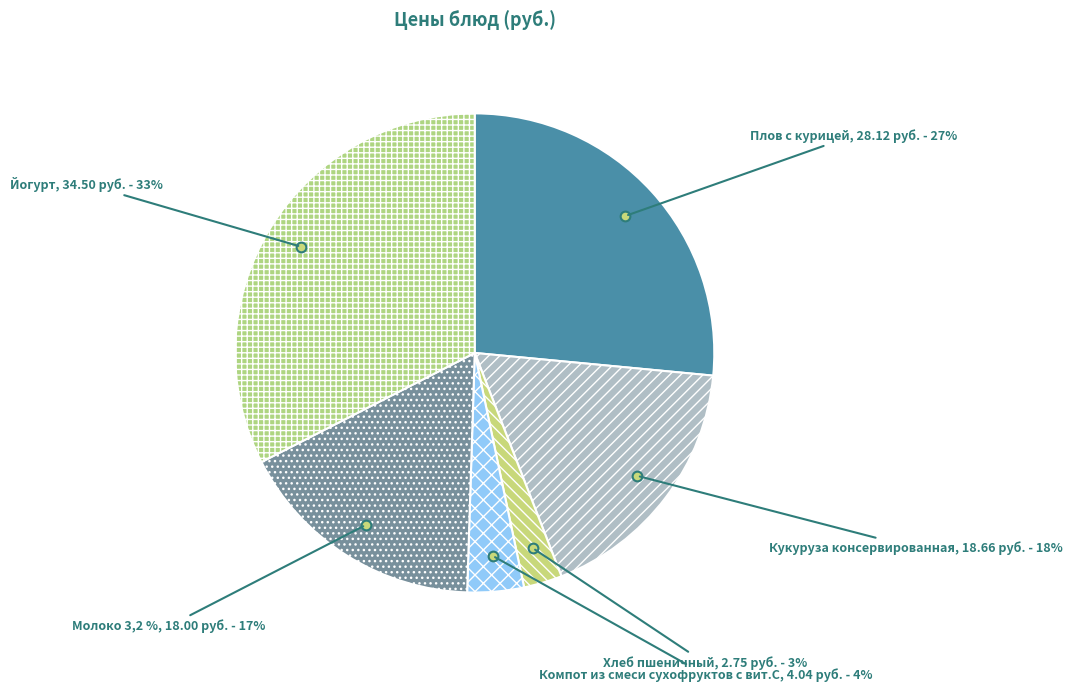

Rank the categories by value from lowest to highest.

Хлеб пшеничный, Компот из смеси сухофруктов с вит.С, Молоко 3,2 %, Кукуруза консервированная, Плов с курицей, Йогурт